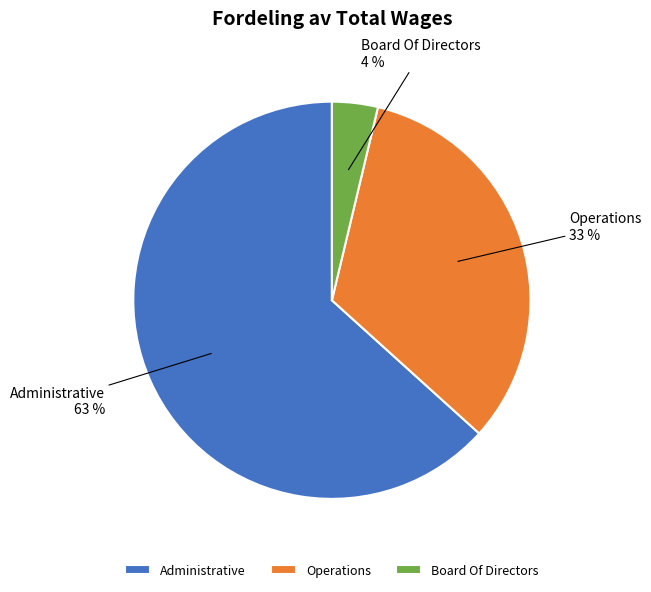

The Operations slice represents 33% of the pie. True or false?

True